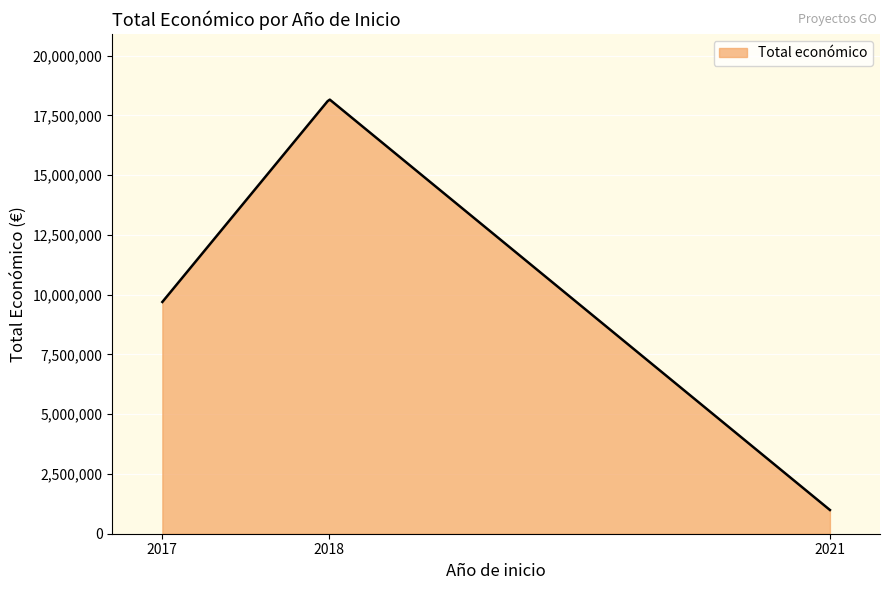

What is the greatest value displayed?

18158646.3